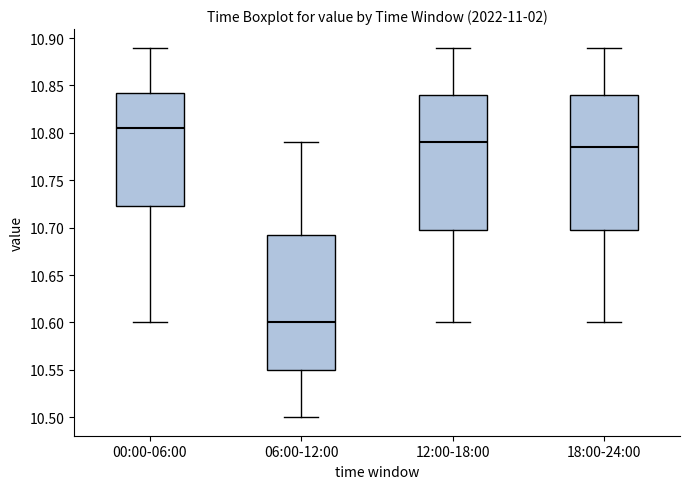

Reading left to right, read every box against the y-axis: the position of its median line, the range the box covers, and the ends of its whiskers. The values are not printed on the chart, so give them approximately, as read against the axis.

00:00-06:00: median 10.805, box 10.725 to 10.845, whiskers 10.600 to 10.890
06:00-12:00: median 10.600, box 10.550 to 10.695, whiskers 10.500 to 10.790
12:00-18:00: median 10.790, box 10.700 to 10.840, whiskers 10.600 to 10.890
18:00-24:00: median 10.785, box 10.700 to 10.840, whiskers 10.600 to 10.890